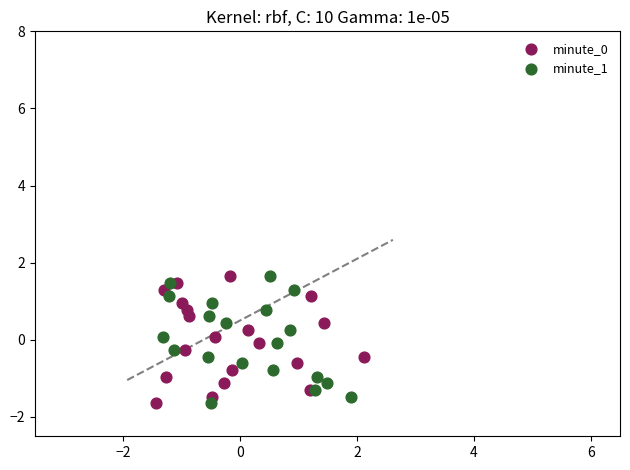

What are all the series names shown in the legend?

minute_0, minute_1